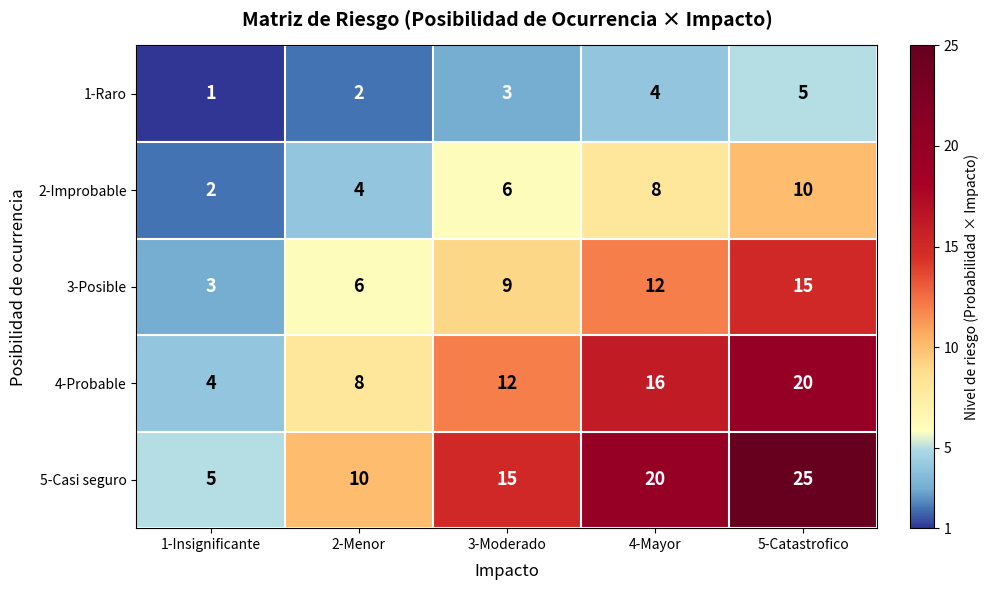

List the series in order of their peak value, lowest first.

1-Raro, 2-Improbable, 3-Posible, 4-Probable, 5-Casi seguro